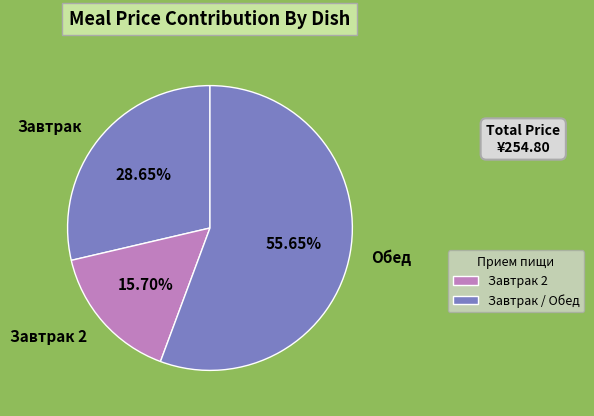

Which has a higher value, Обед or Завтрак?

Обед